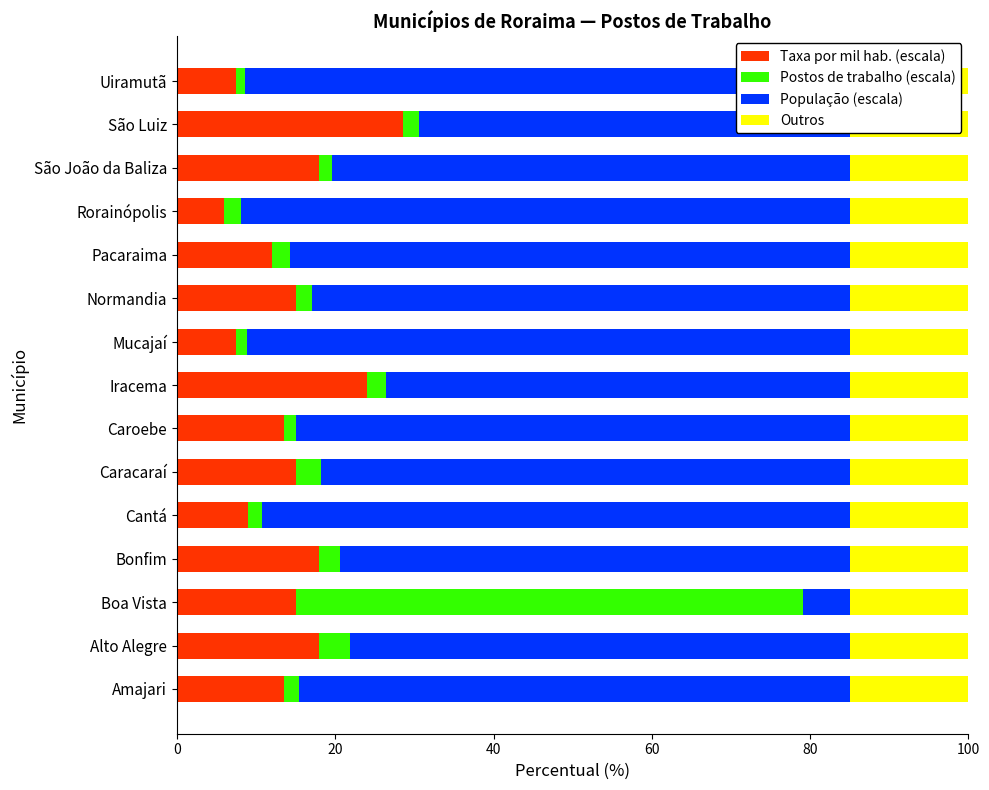

The value of Taxa por mil hab. (escala) at Caracaraí is 15.0. True or false?

True